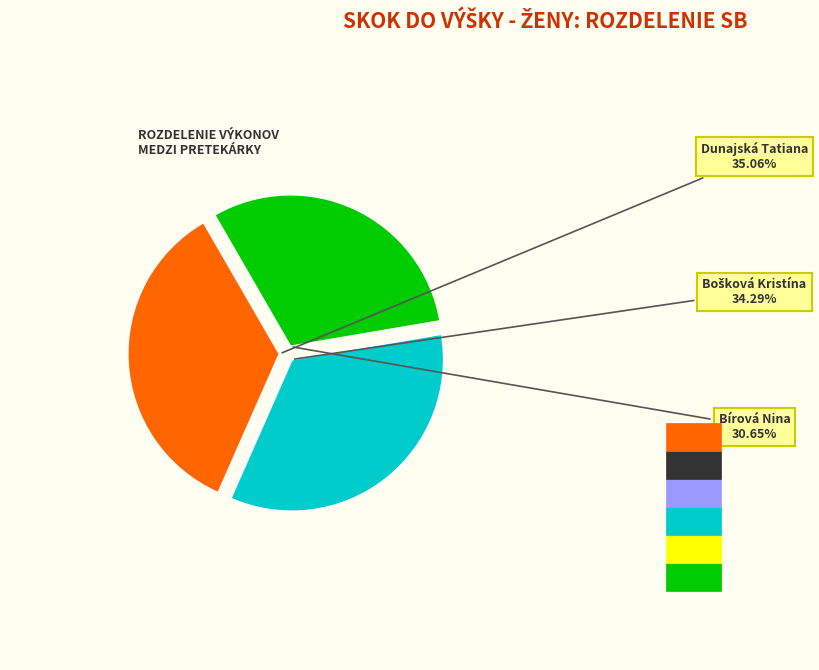

What is the largest slice in the pie chart?

Dunajská Tatiana